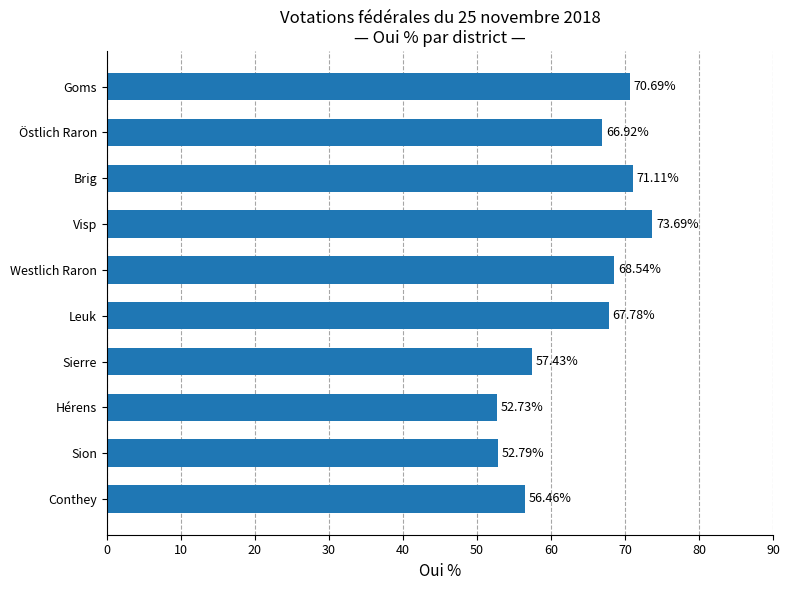

What is the change in value from Leuk to Conthey?

-11.3